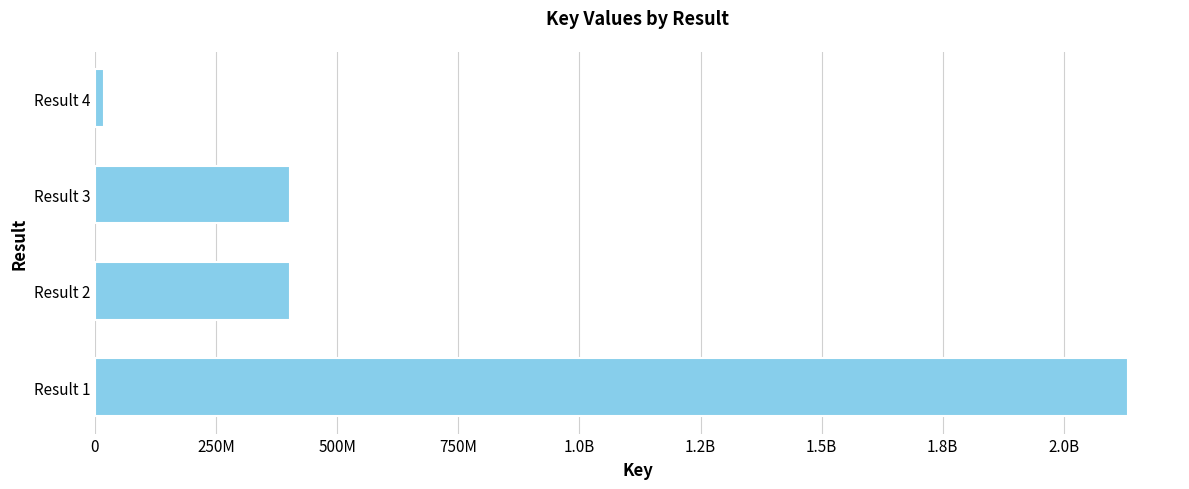

Does the chart contain any negative values?

No